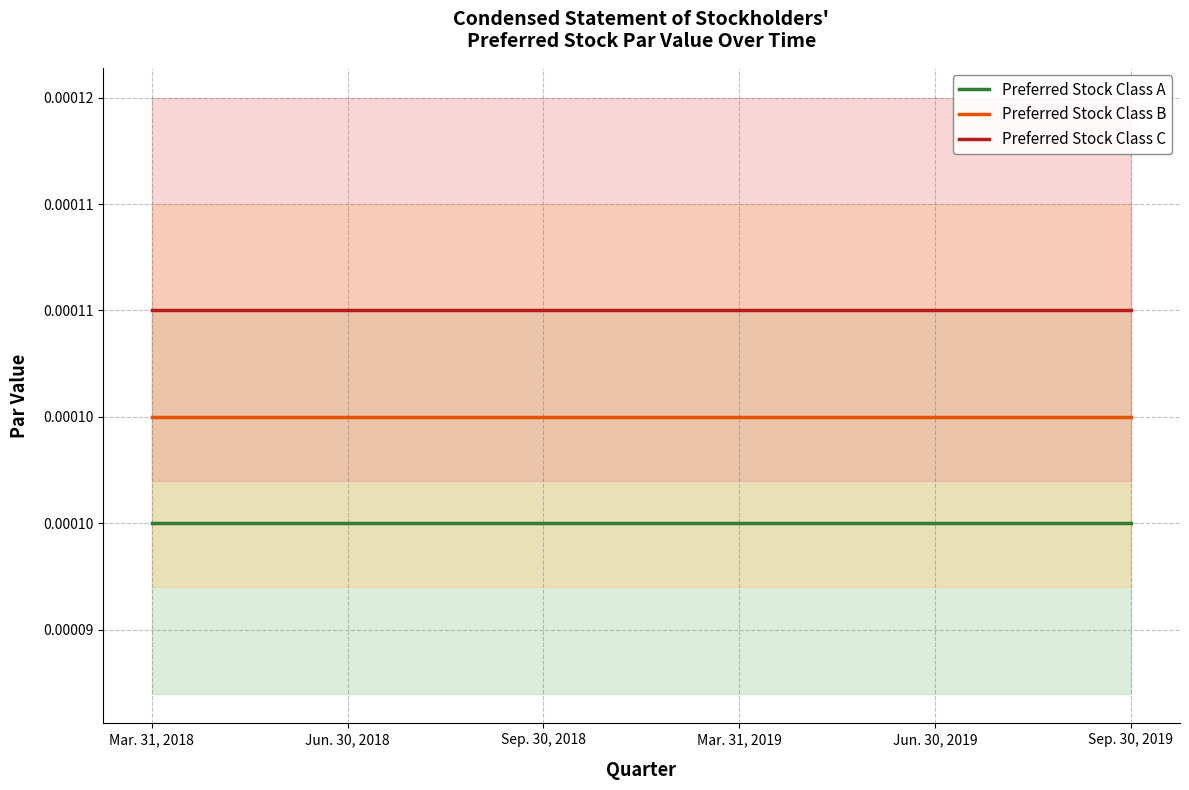

True or false: Preferred Stock Class B and Preferred Stock Class A cross at least once.

False